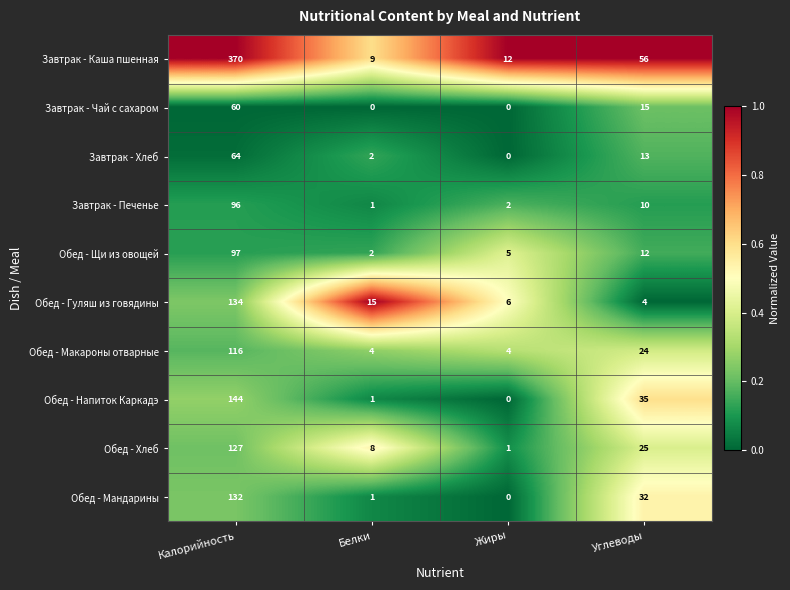

How many values in the Обед - Макароны отварные series are below 24?

2